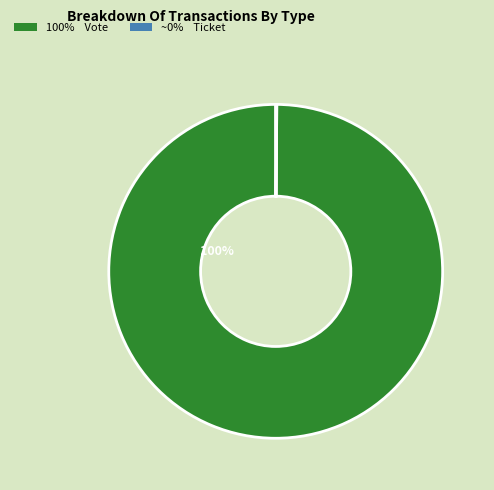

To the nearest percent, what is the difference between the largest and smallest slice percentages?

100%